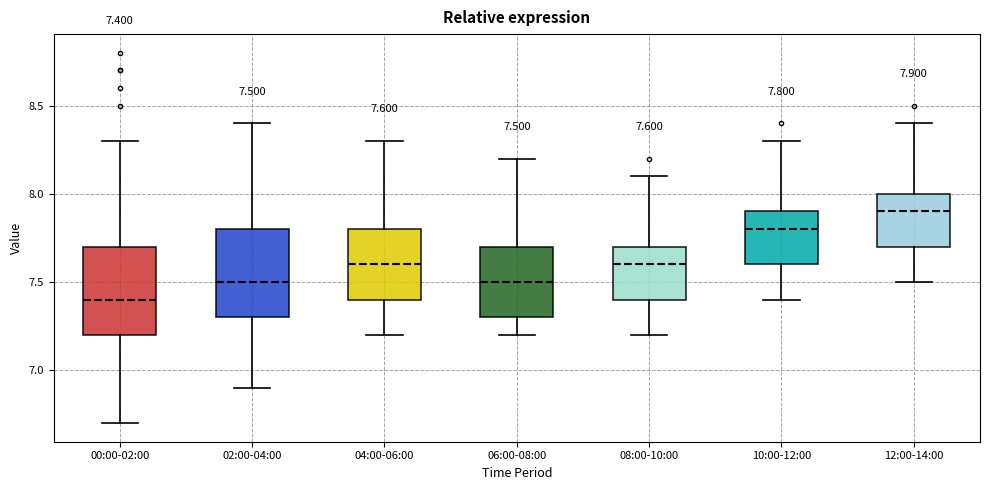

Which box has the lowest median line?

00:00-02:00